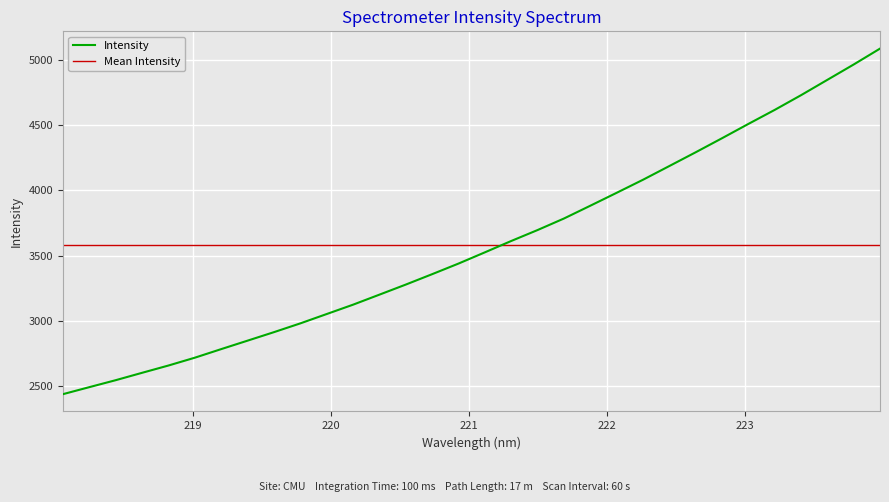

True or false: the data shows 4731.5 at 223.408.

True